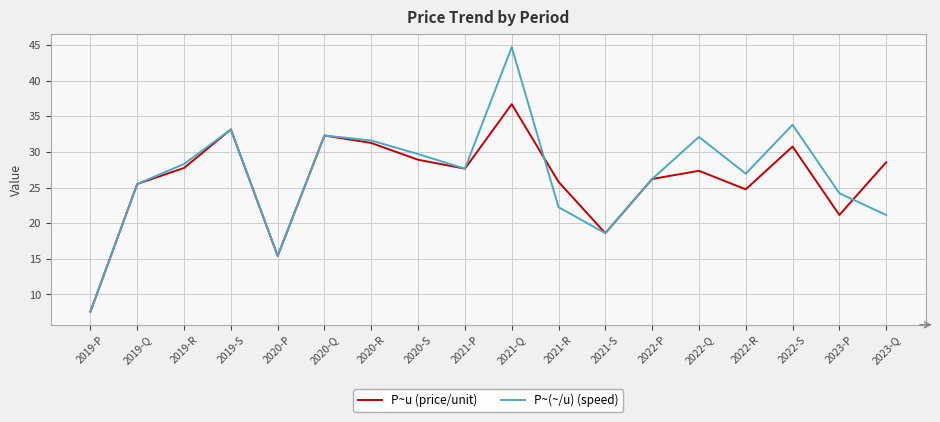

The value of P~u (price/unit) at 2020-Q is 9.9. True or false?

False